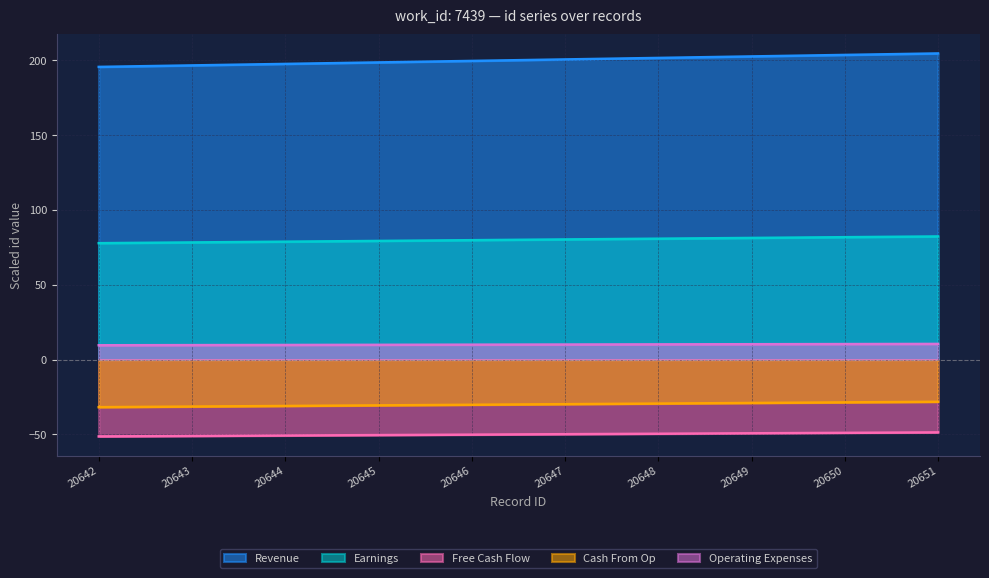

How many data points does each series have?

10